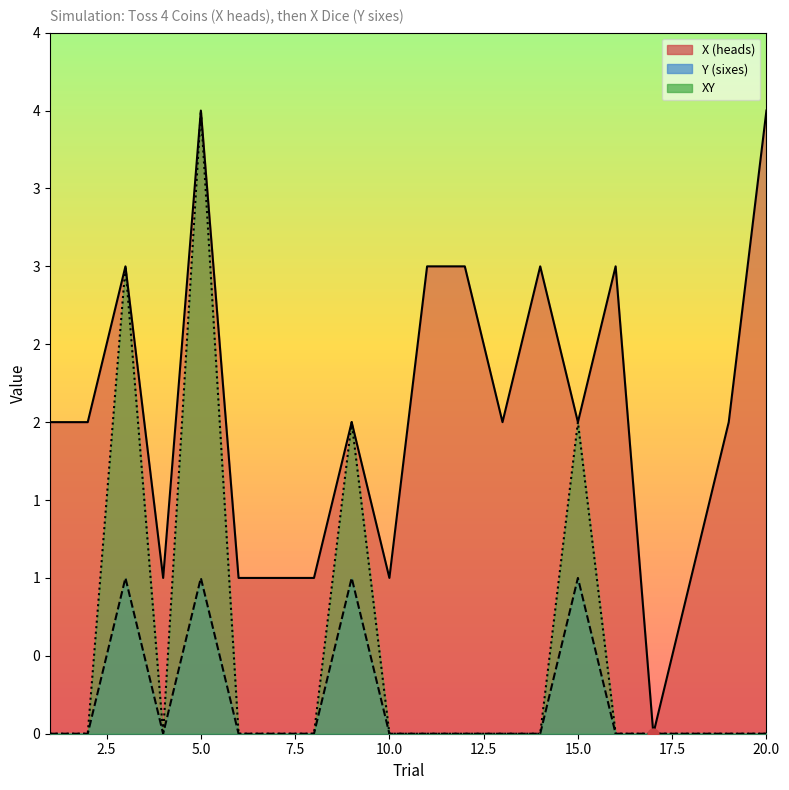

What are all the series names shown in the legend?

X (heads), Y (sixes), XY